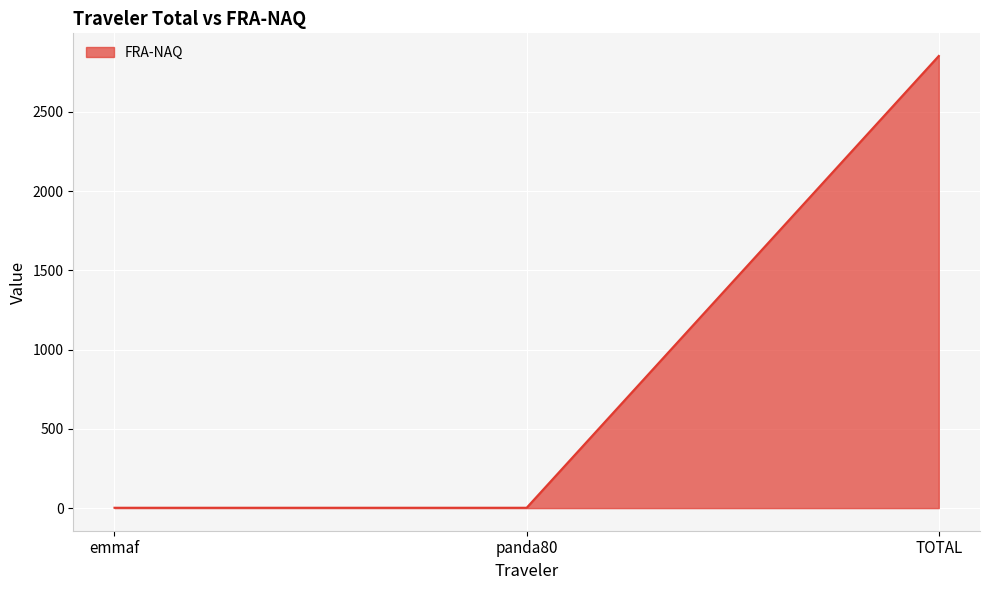

What is the sum of the values at emmaf and TOTAL?

2854.2